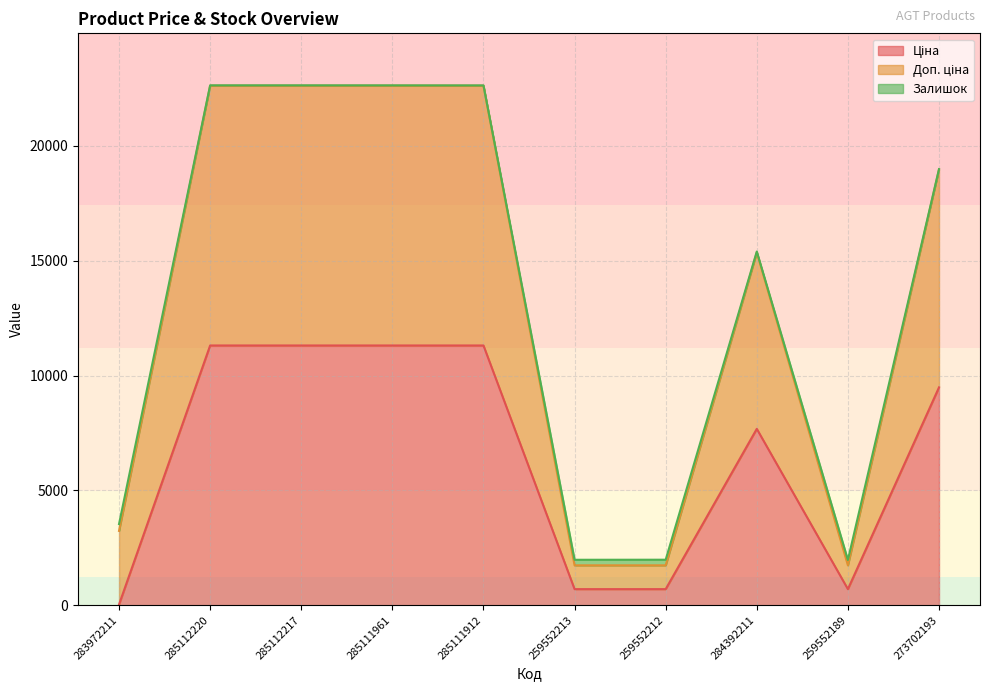

Is the value of Ціна at 285111961 greater than the value of Доп. ціна at 283972211?

Yes